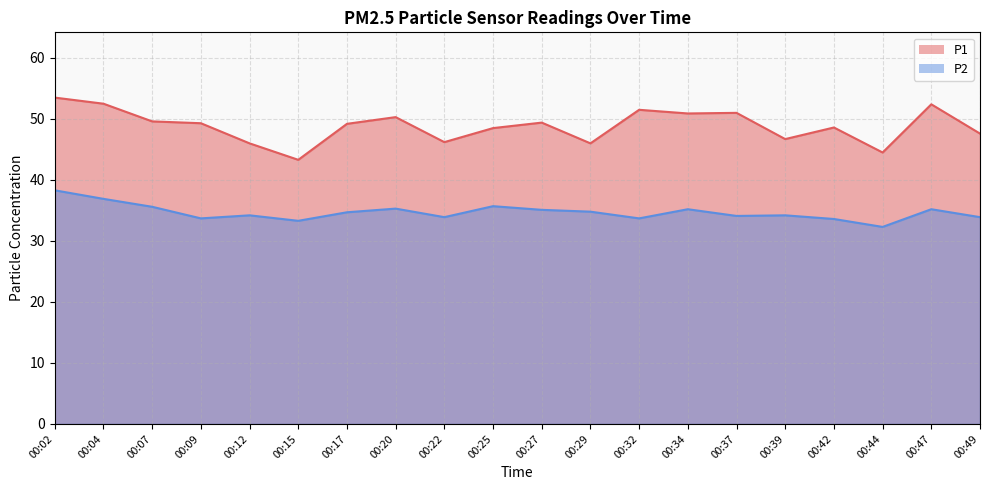

Reading left to right, list all the values displayed in this chart.

P1: 00:02=53.5	00:04=52.5	00:07=49.6	00:09=49.3	00:12=46.0	00:15=43.3	00:17=49.2	00:20=50.3	00:22=46.2	00:25=48.5	00:27=49.4	00:29=46.0	00:32=51.5	00:34=50.9	00:37=51.0	00:39=46.7	00:42=48.6	00:44=44.5	00:47=52.4	00:49=47.6
P2: 00:02=38.3	00:04=36.9	00:07=35.6	00:09=33.7	00:12=34.2	00:15=33.3	00:17=34.7	00:20=35.3	00:22=33.9	00:25=35.7	00:27=35.1	00:29=34.8	00:32=33.7	00:34=35.2	00:37=34.1	00:39=34.2	00:42=33.6	00:44=32.3	00:47=35.2	00:49=33.9